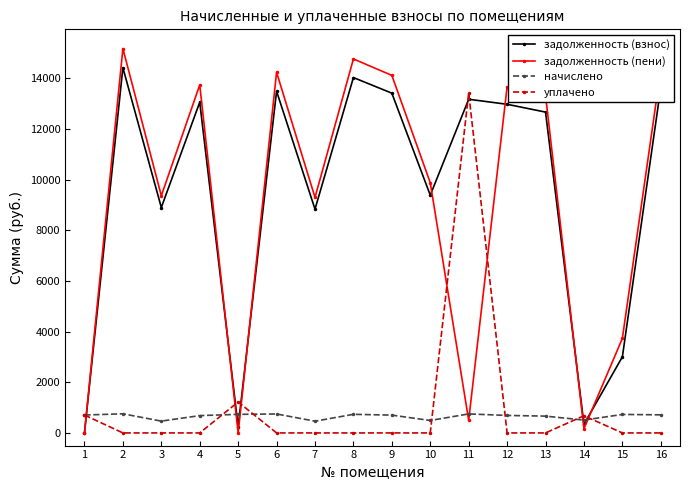

After their last crossing, which series has the higher values: задолженность (взнос) or уплачено?

задолженность (взнос)